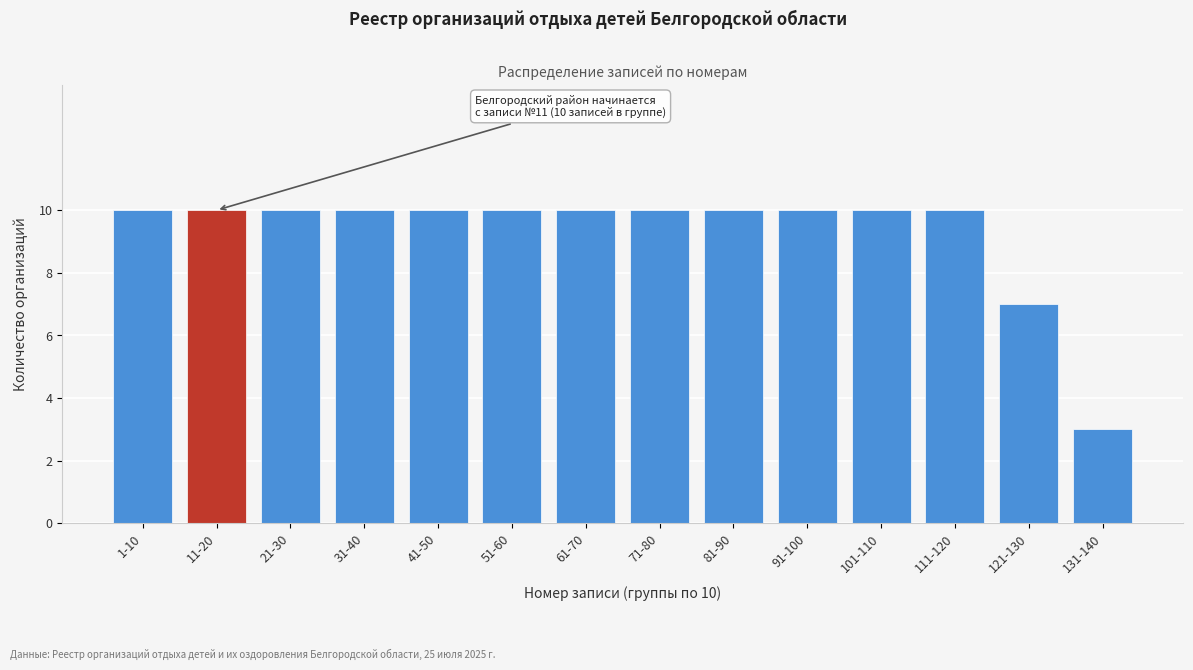

Reading right to left, what are all the values shown in this chart?

3	7	10	10	10	10	10	10	10	10	10	10	10	10